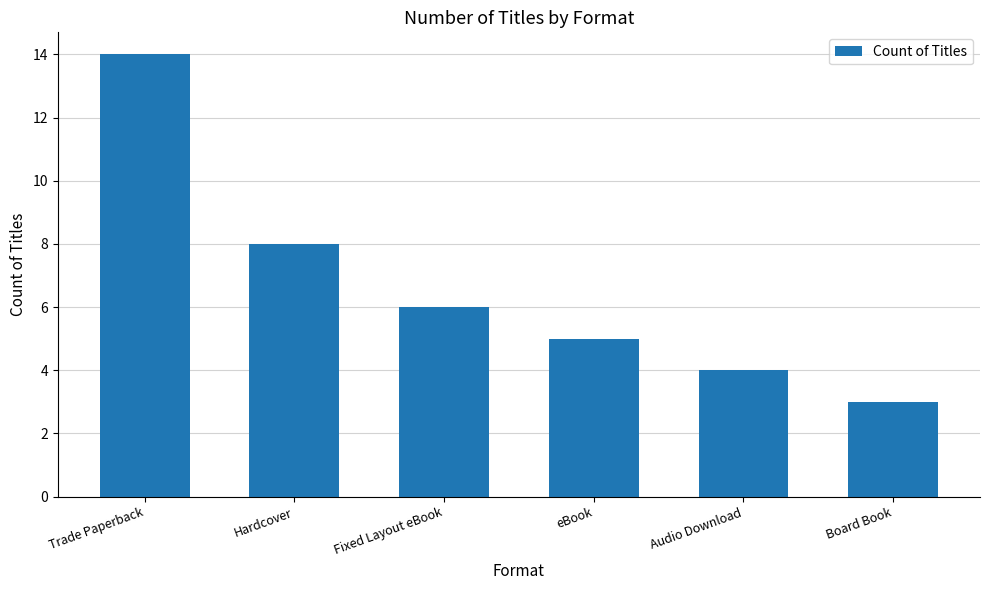

At which category does the chart reach its peak across all series?

Trade Paperback